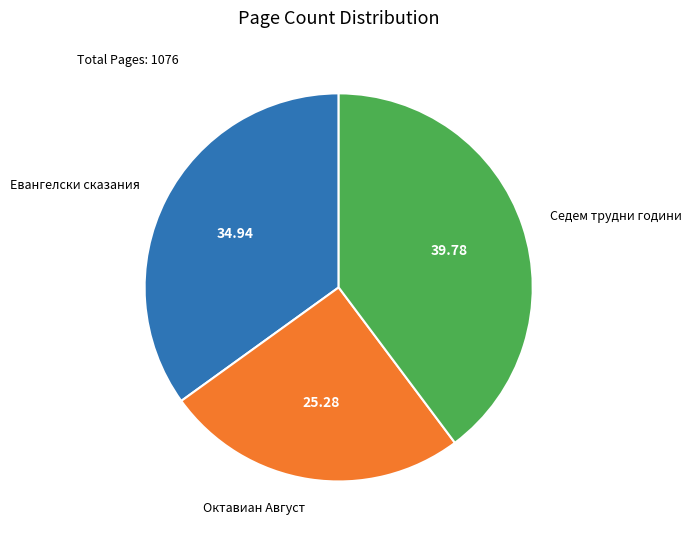

Between Евангелски сказания and Седем трудни години, which is larger?

Седем трудни години